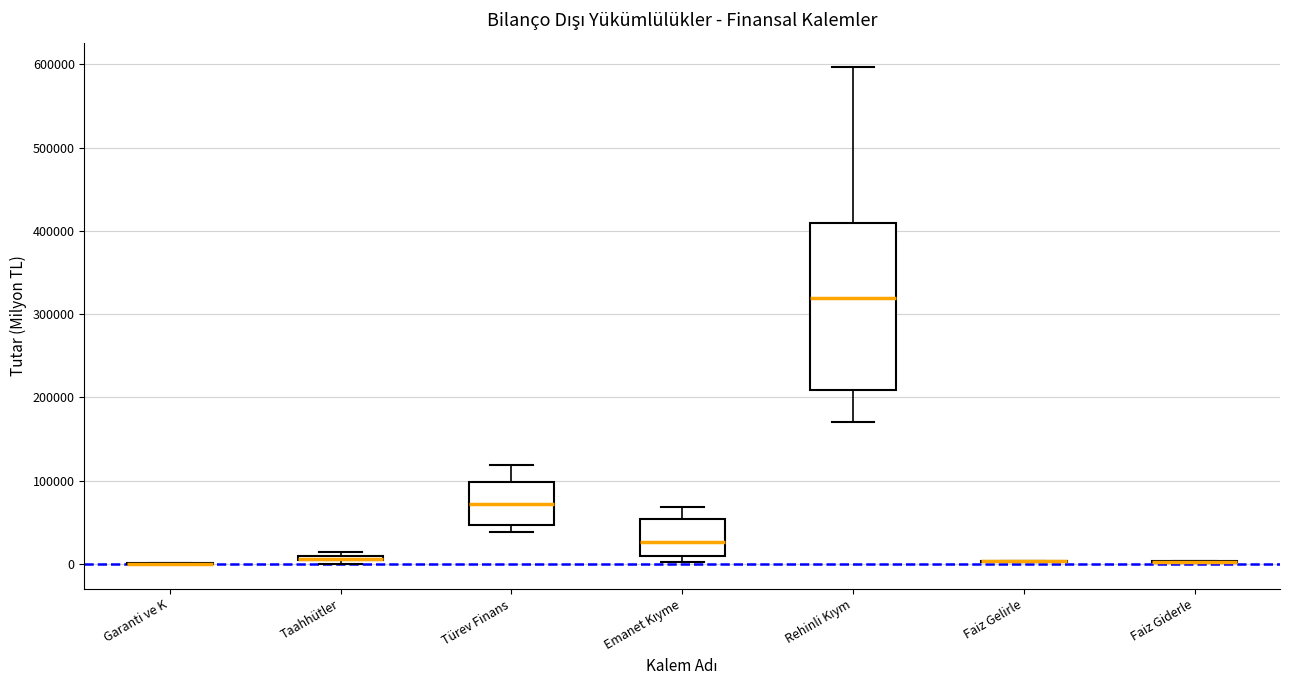

Where is the upper edge of the box for Taahhütler on the y-axis? The values are not printed on the chart, so give them approximately, as read against the axis.

10000